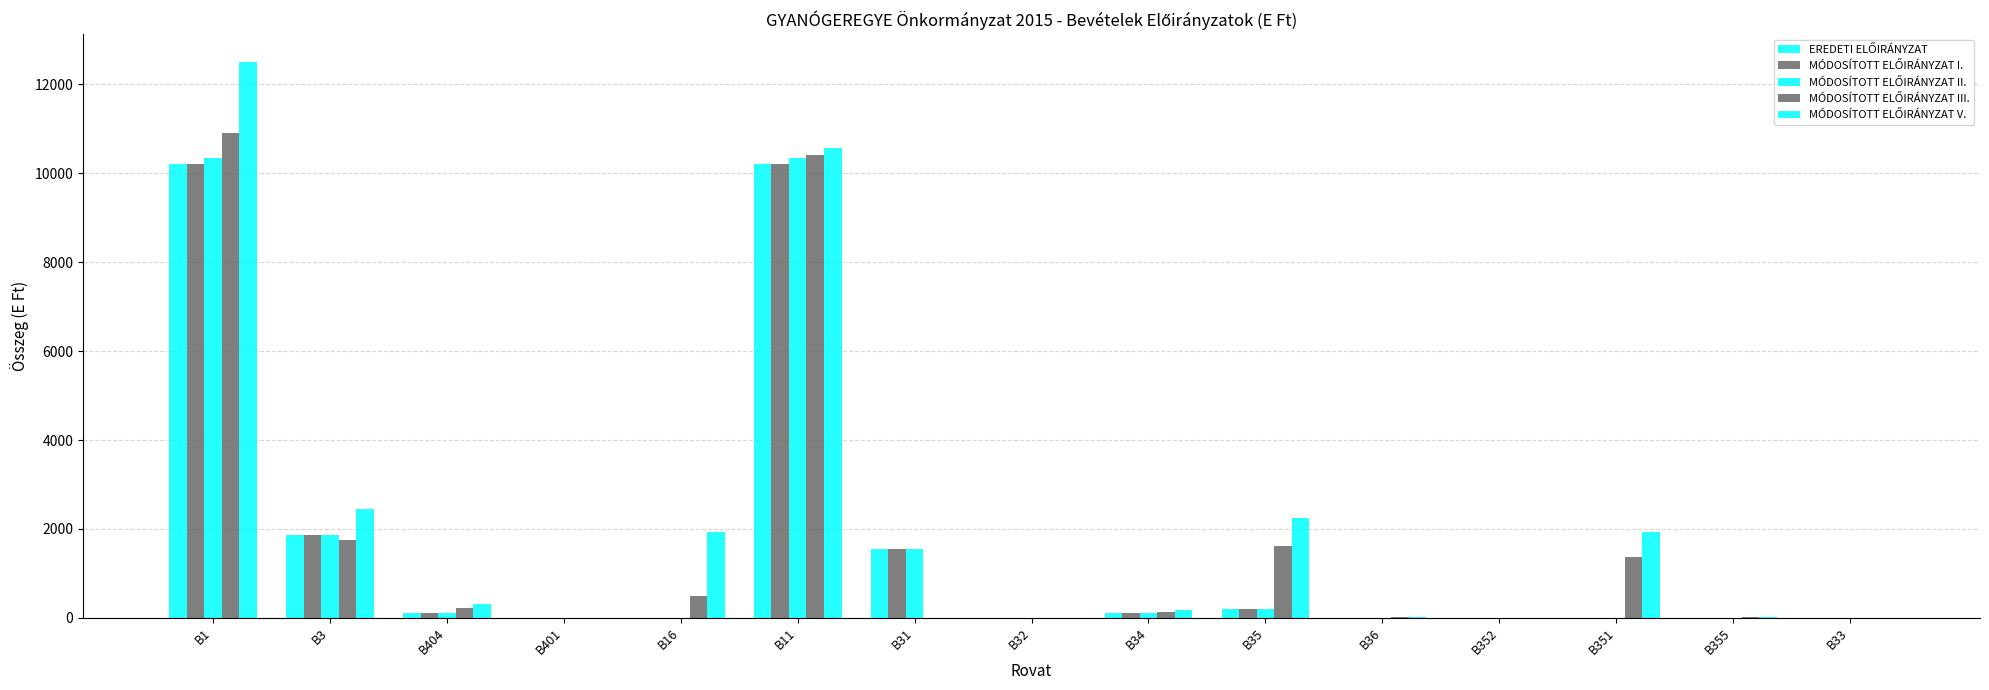

What value does the EREDETI ELŐIRÁNYZAT series have at B11?

10205